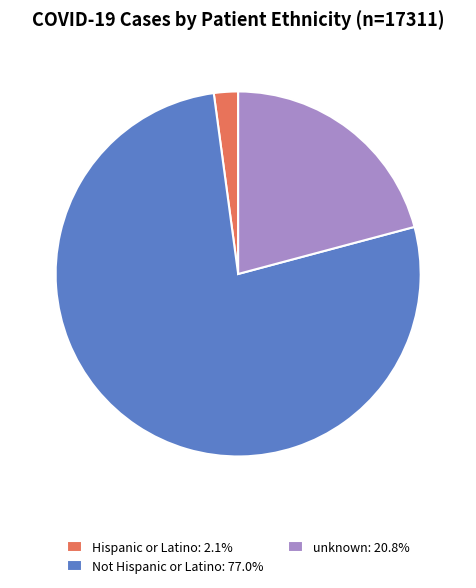

Which category has the biggest portion of the pie?

Not Hispanic or Latino